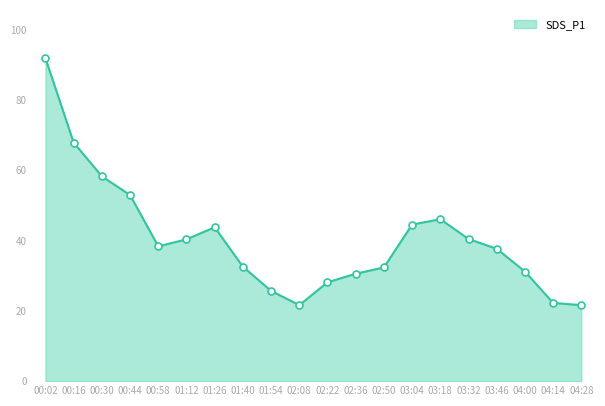

What is the smallest value displayed?

21.6